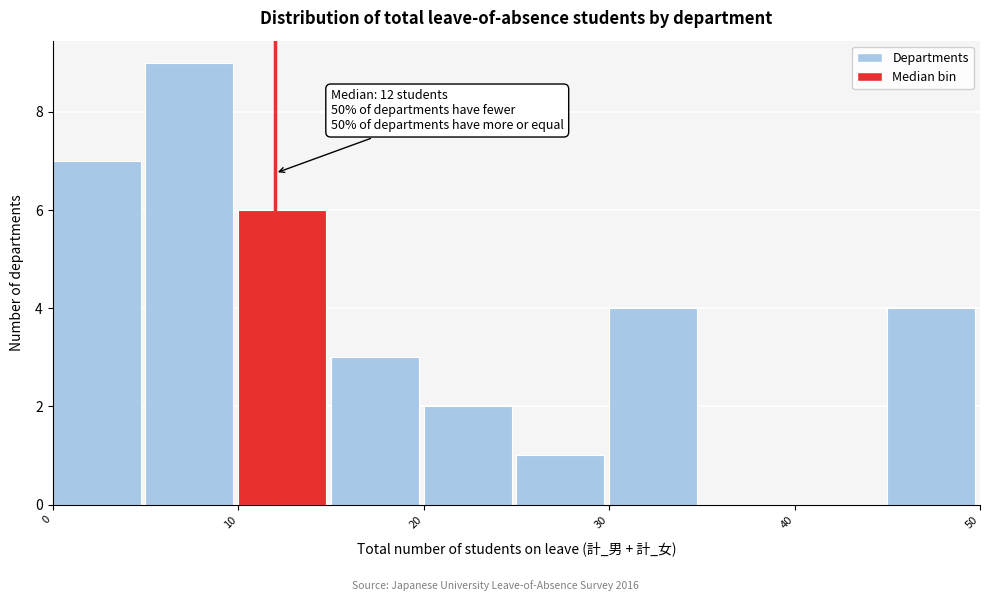

Over which range of the x-axis is the bar tallest?

5 to 10